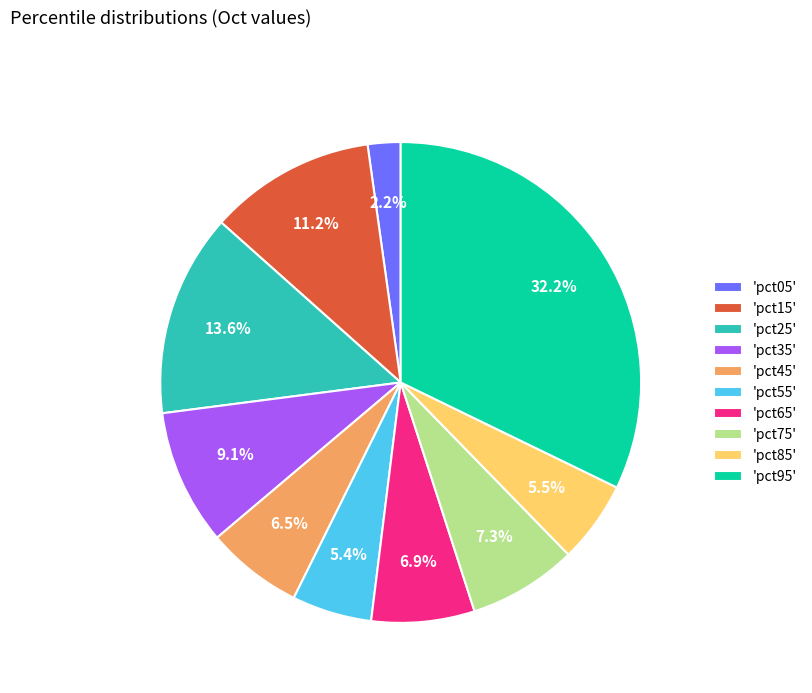

Do 'pct35' and 'pct75' together represent more than half of the pie?

No